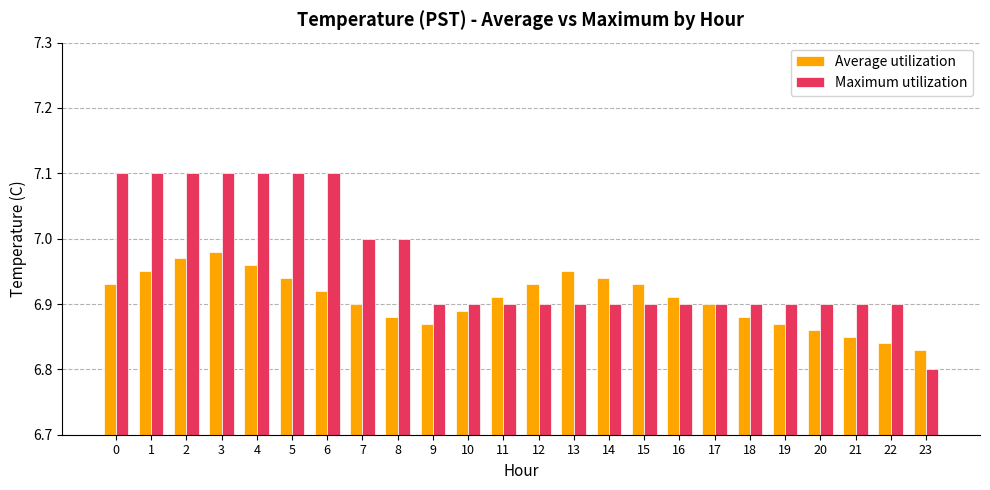

What is the sum of all Average utilization values?

165.8